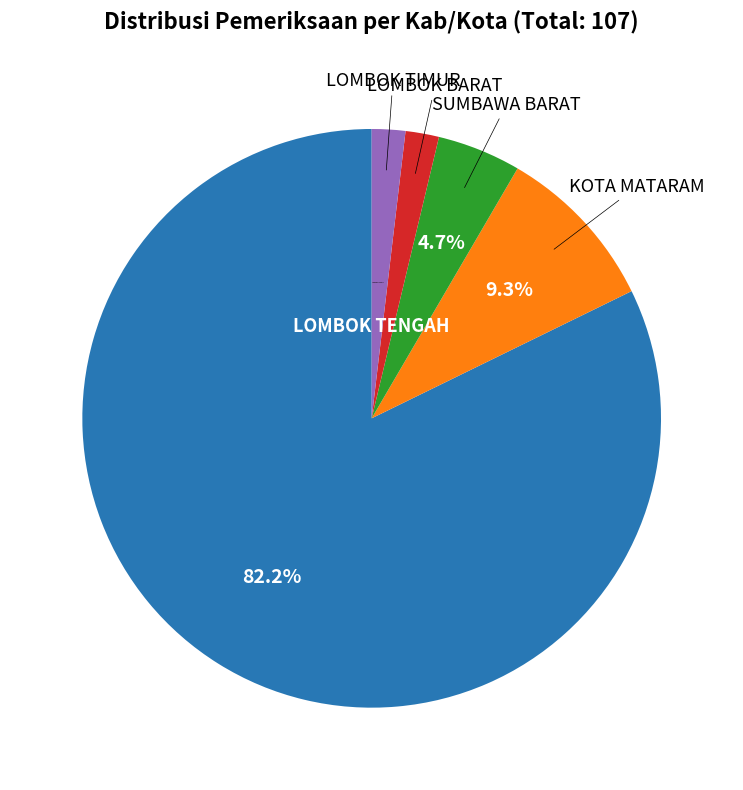

Count the number of slices in the pie.

5